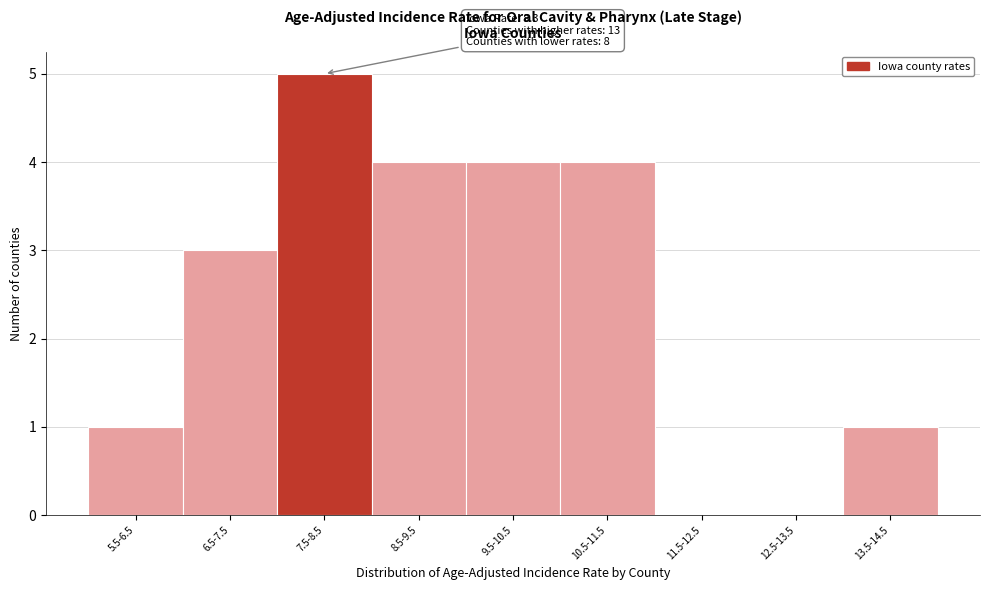

Reading right to left, transcribe all the data shown in this chart.

13.5-14.5=1	12.5-13.5=0	11.5-12.5=0	10.5-11.5=4	9.5-10.5=4	8.5-9.5=4	7.5-8.5=5	6.5-7.5=3	5.5-6.5=1